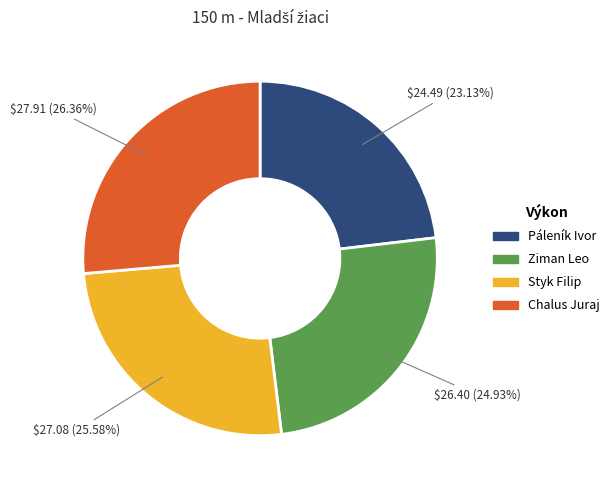

What is the ratio of the value at Chalus Juraj to the value at Styk Filip?

1.0